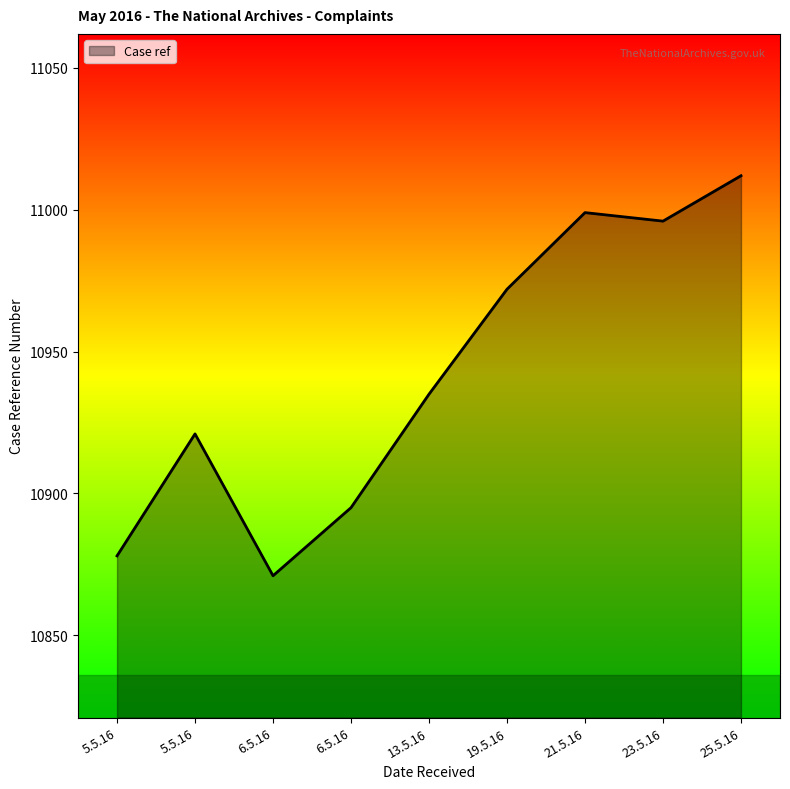

Reading right to left, list all the values displayed in this chart.

25.5.16=11012	23.5.16=10996	21.5.16=10999	19.5.16=10972	13.5.16=10935	6.5.16=10895	6.5.16=10871	5.5.16=10921	5.5.16=10878